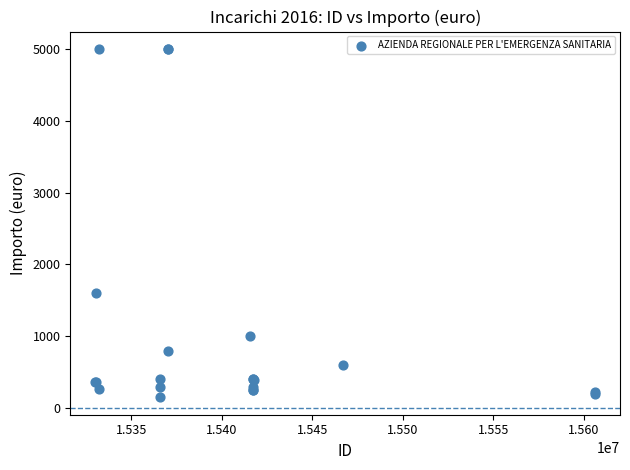

What Y value in the scatter plot is closest to 2575?

1600.0